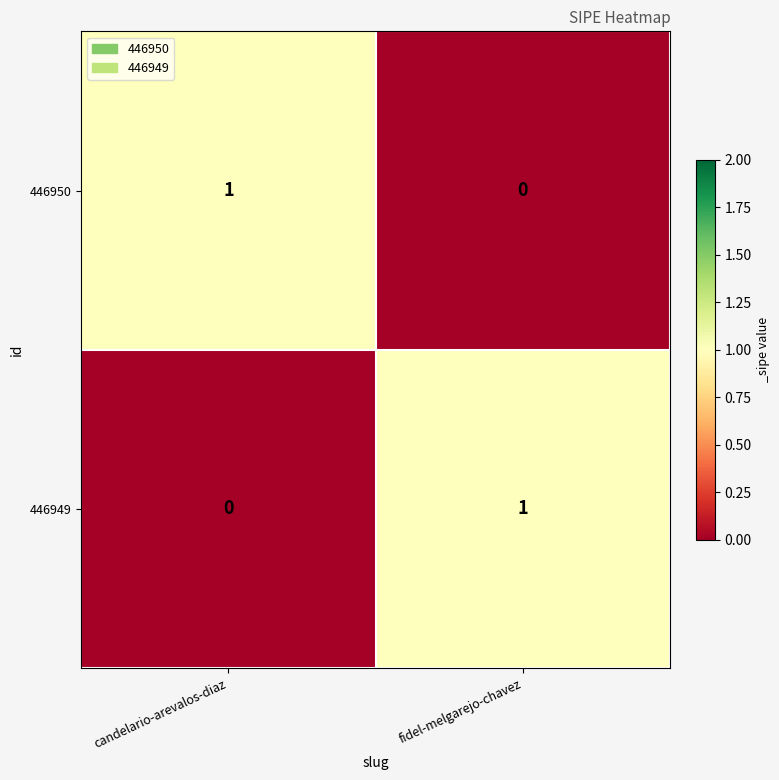

The 446949 series shows 0 at candelario-arevalos-diaz. True or false?

True